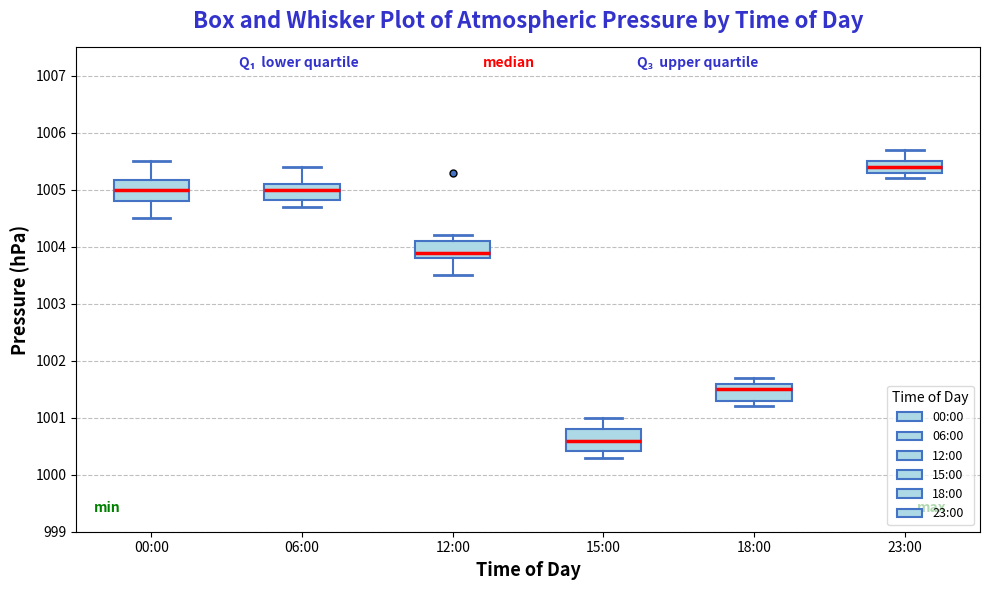

Reading left to right, transcribe this box plot: for each box, give where its median line is, the range the box spans, and where its two whiskers end, as read against the y-axis. The values are not printed on the chart, so give them approximately, as read against the axis.

00:00: median 1005.0, box 1004.8 to 1005.2, whiskers 1004.5 to 1005.5
06:00: median 1005.0, box 1004.8 to 1005.1, whiskers 1004.7 to 1005.4
12:00: median 1003.9, box 1003.8 to 1004.1, whiskers 1003.5 to 1004.2
15:00: median 1000.6, box 1000.4 to 1000.8, whiskers 1000.3 to 1001.0
18:00: median 1001.5, box 1001.3 to 1001.6, whiskers 1001.2 to 1001.7
23:00: median 1005.4, box 1005.3 to 1005.5, whiskers 1005.2 to 1005.7